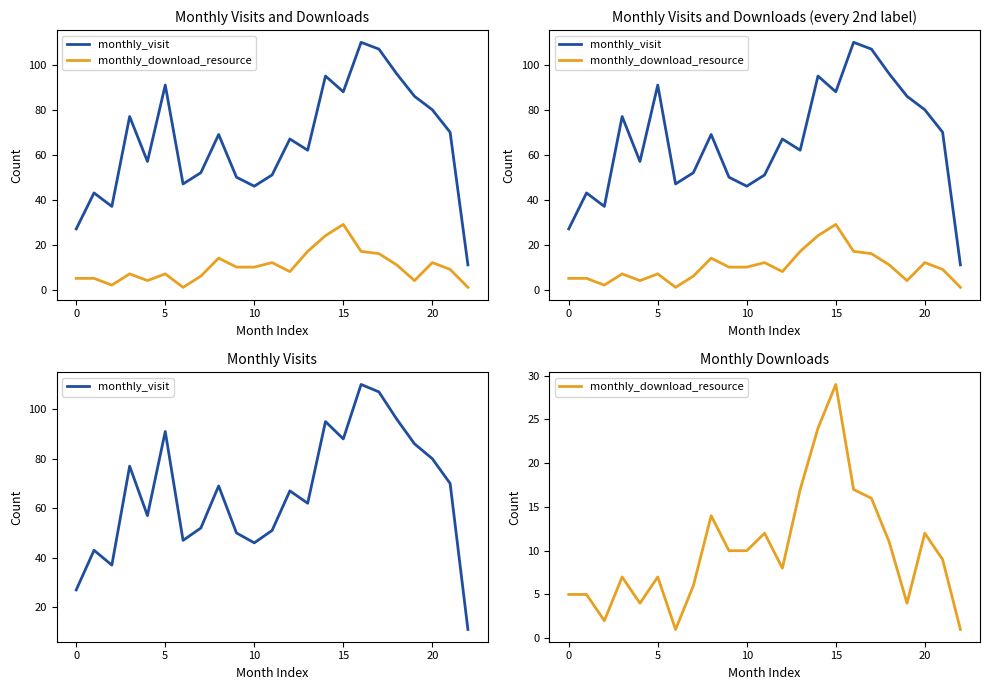

List the series in order of their peak value, lowest first.

monthly_download_resource, monthly_visit